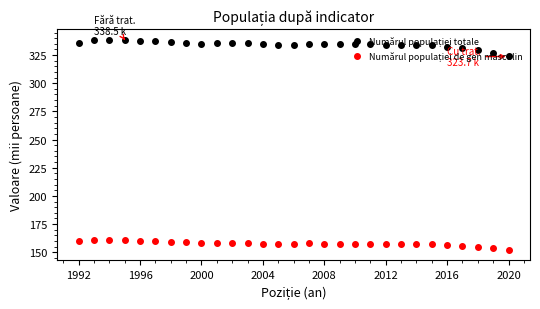

At how many categories does at least one series exceed 243?

29